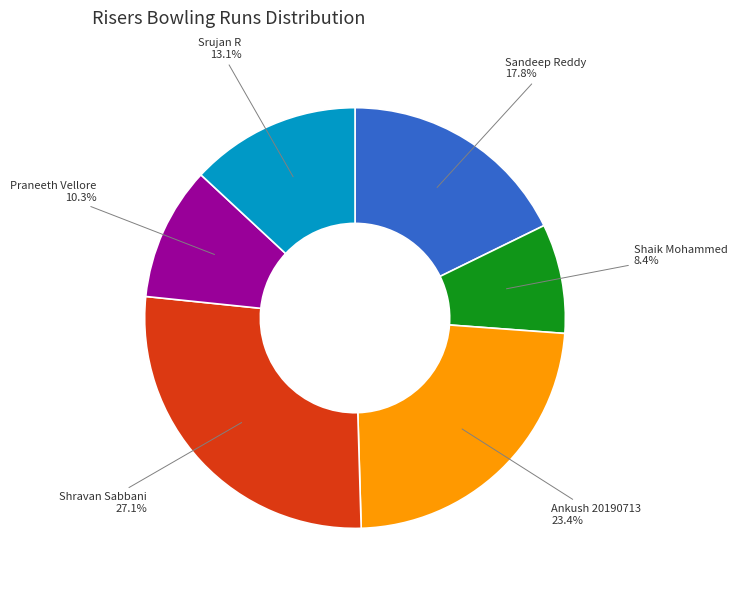

How much of the chart is everything except Shaik Mohammed?

91.6%